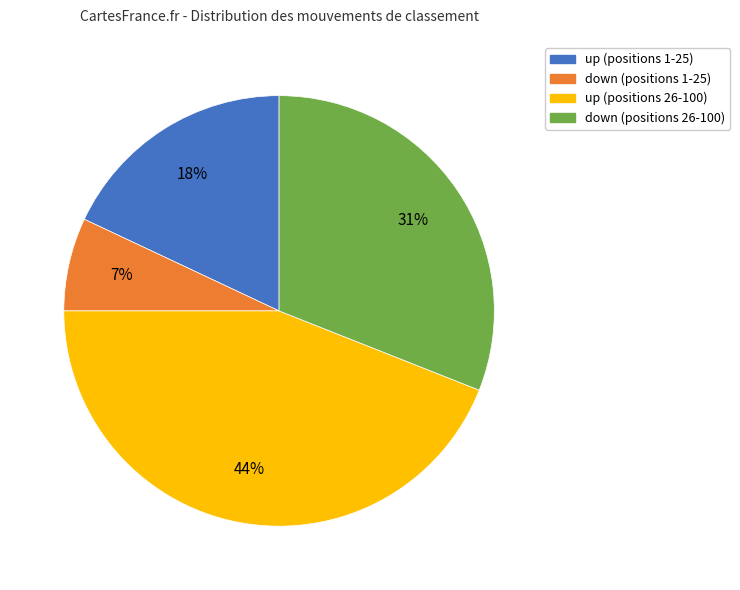

How many slices are in this pie chart?

4